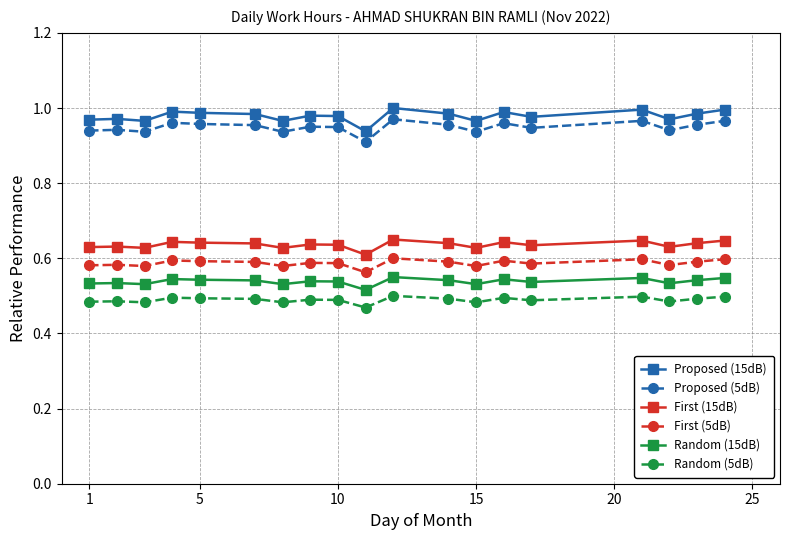

True or false: Random (5dB) and Proposed (5dB) intersect in this chart.

False